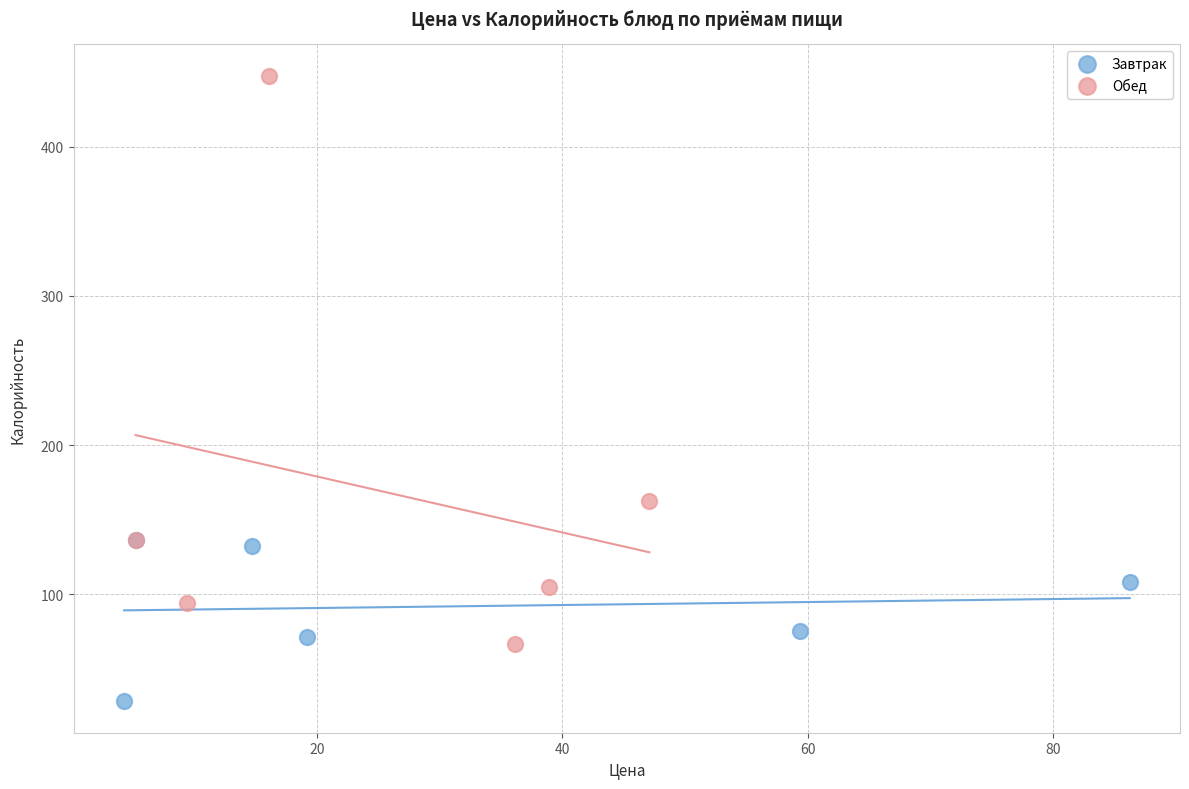

Which series has the largest Y range (max minus min)?

Обед